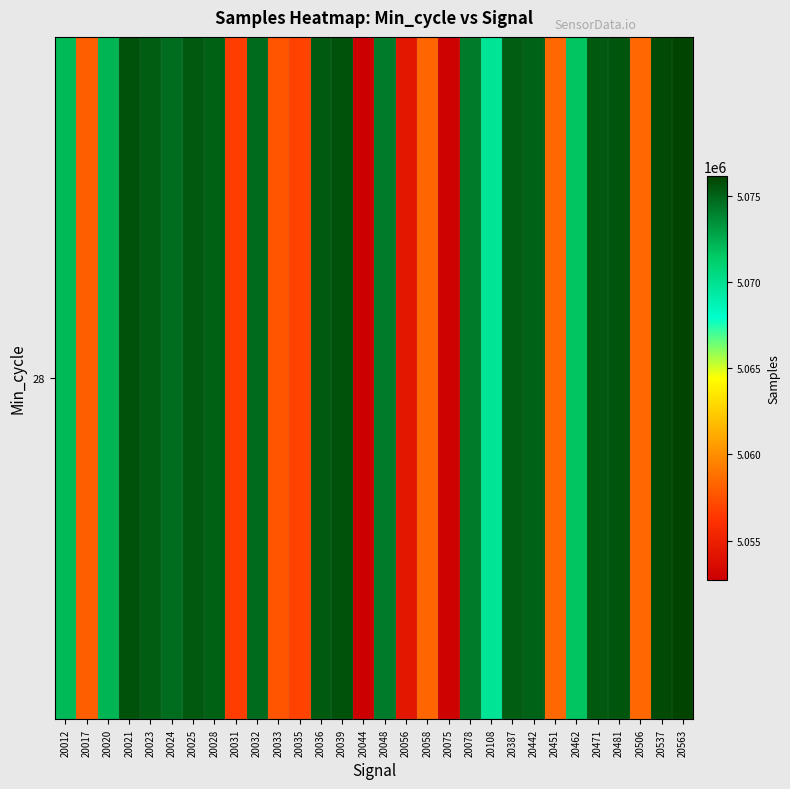

What is the approximate value at 20025, to the nearest 50?

5075400